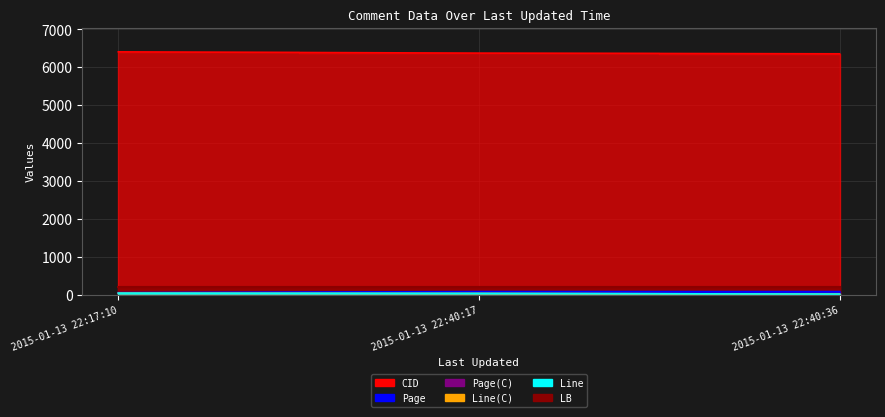

At which label does Line(C) reach its minimum?

2015-01-13 22:40:36